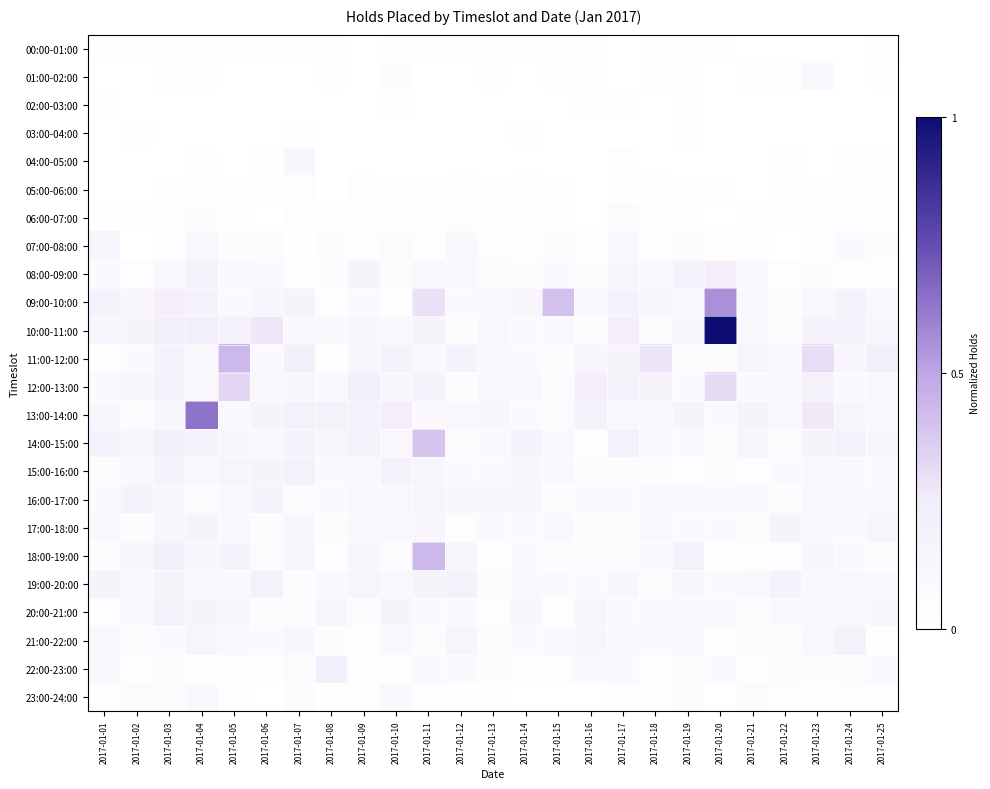

What is the spread (max minus min) of values at 2017-01-08?

0.2